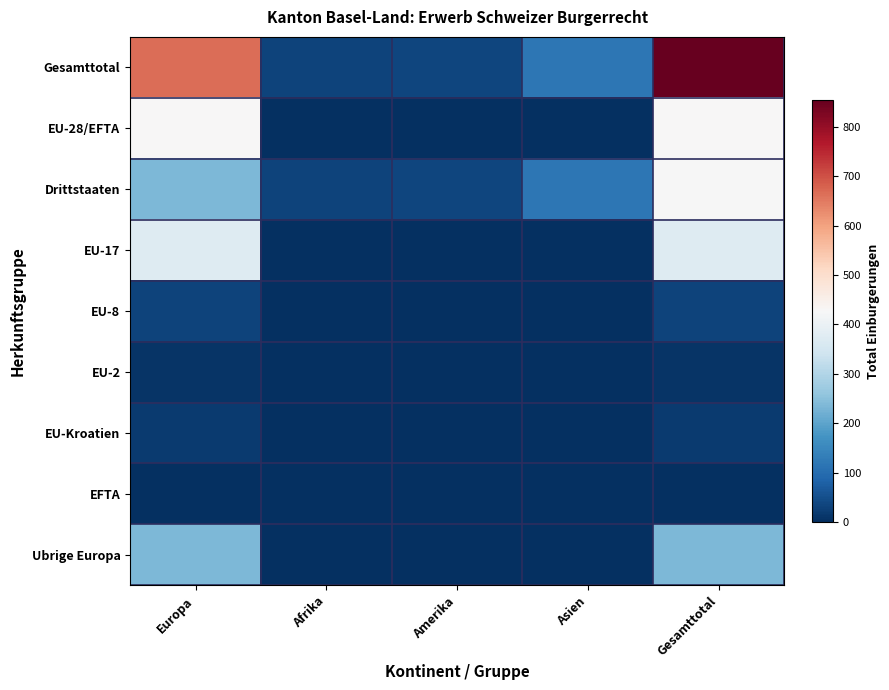

At which category is the sum across all series the highest?

Gesamttotal